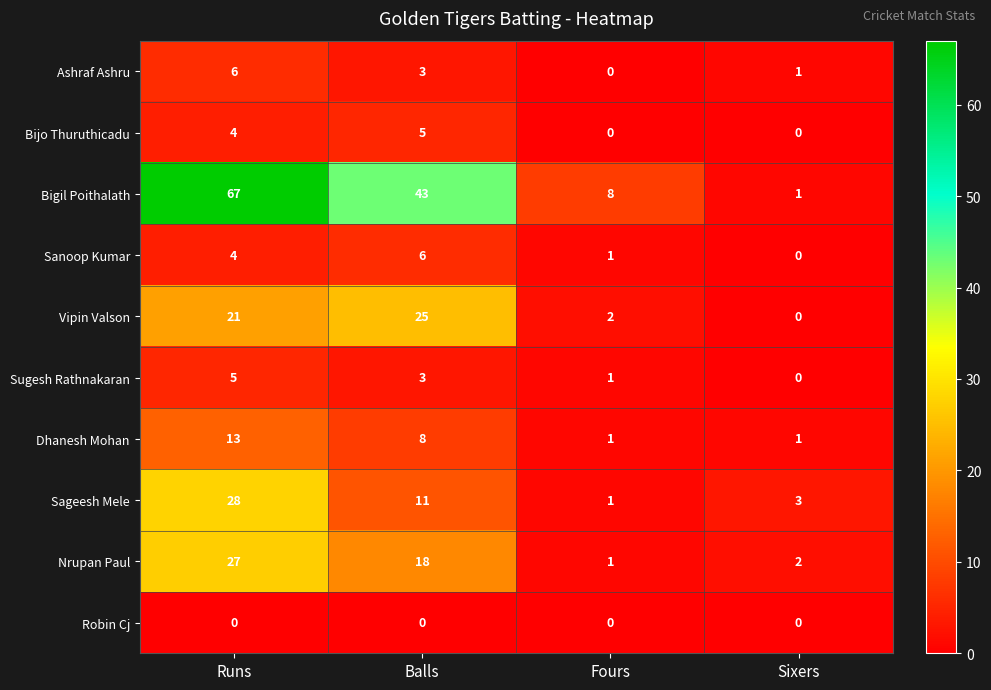

Is it true that Sugesh Rathnakaran equals 0 at Sixers?

True